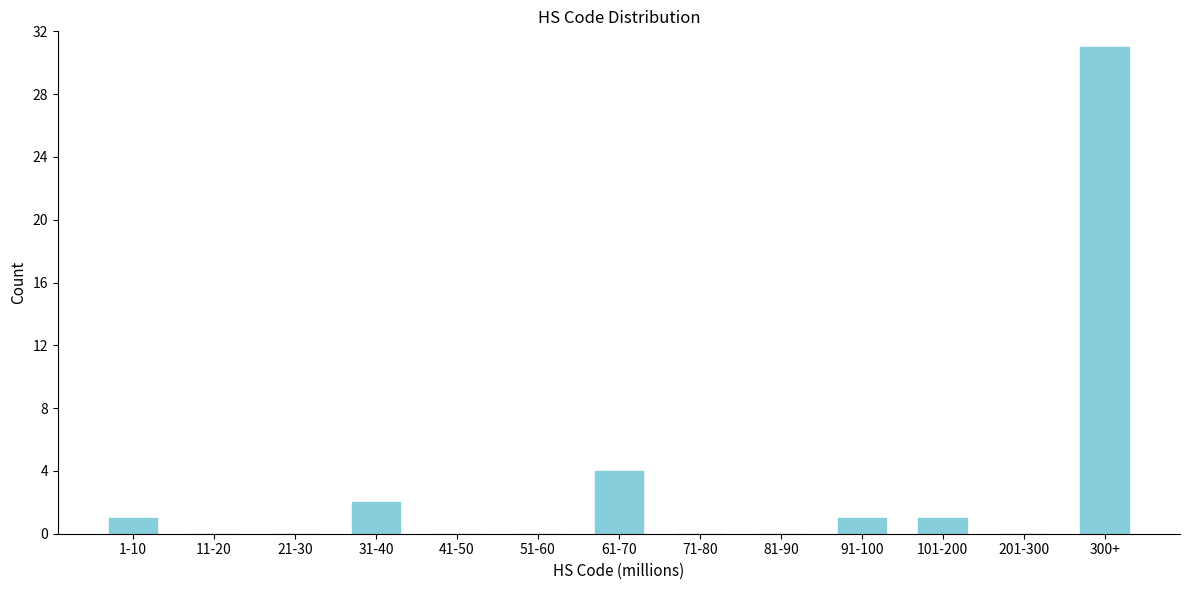

Reading left to right, list all the values displayed in this chart.

1-10=1	11-20=0	21-30=0	31-40=2	41-50=0	51-60=0	61-70=4	71-80=0	81-90=0	91-100=1	101-200=1	201-300=0	300+=31